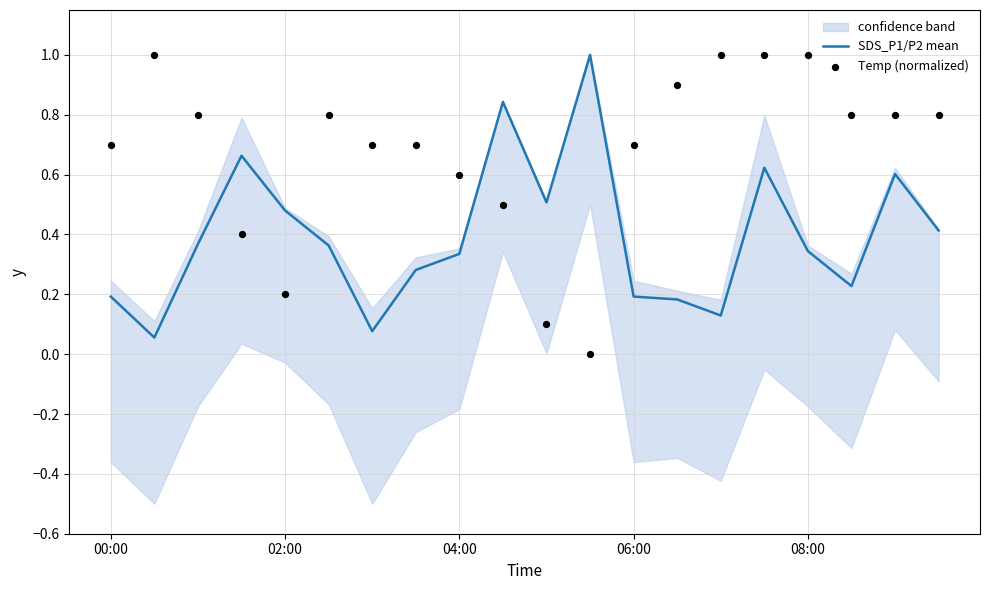

Which series has the widest spread of Y values?

Temp (normalized)